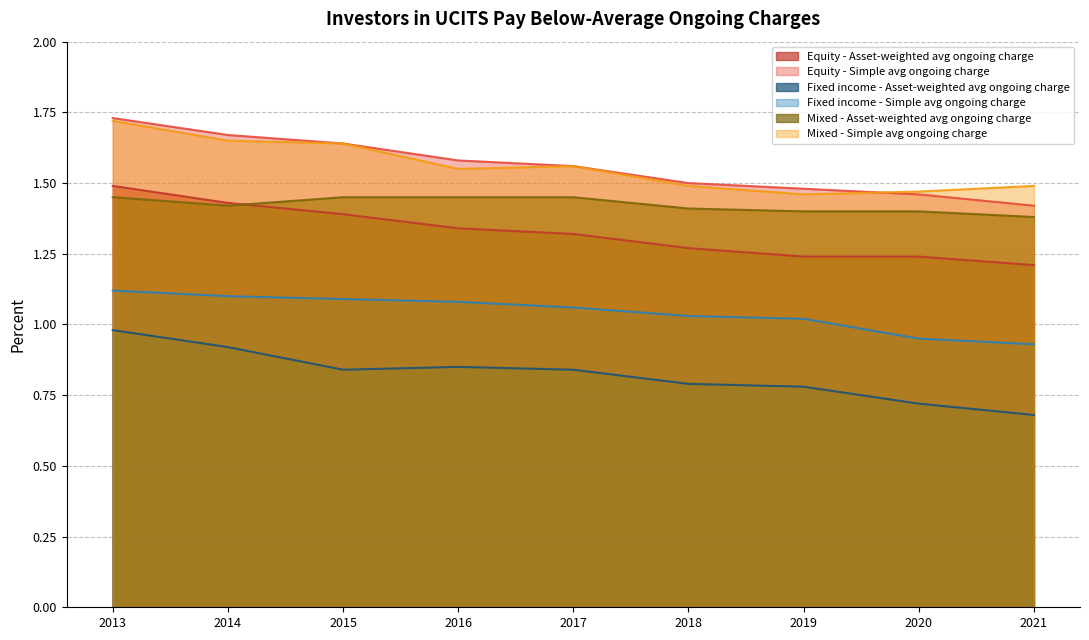

The value of Fixed income - Simple avg ongoing charge at 2019 is 1.0. True or false?

True